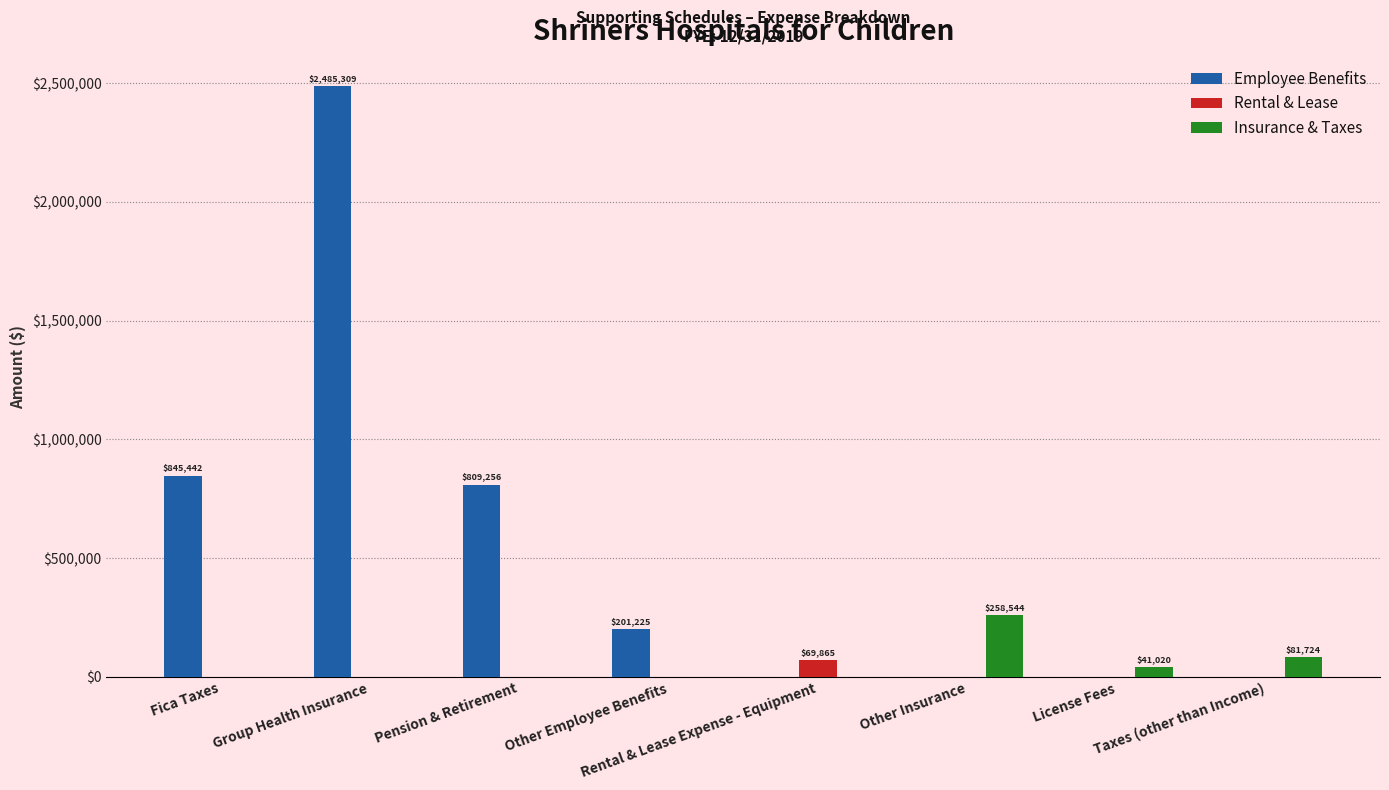

The value of Insurance & Taxes at Other Employee Benefits is 105094. True or false?

False